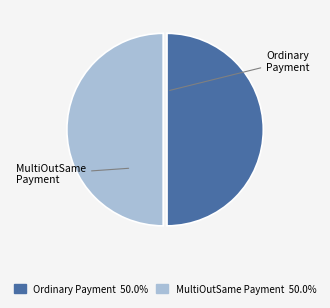

Do MultiOutSame Payment and Ordinary Payment together represent more than half of the pie?

Yes